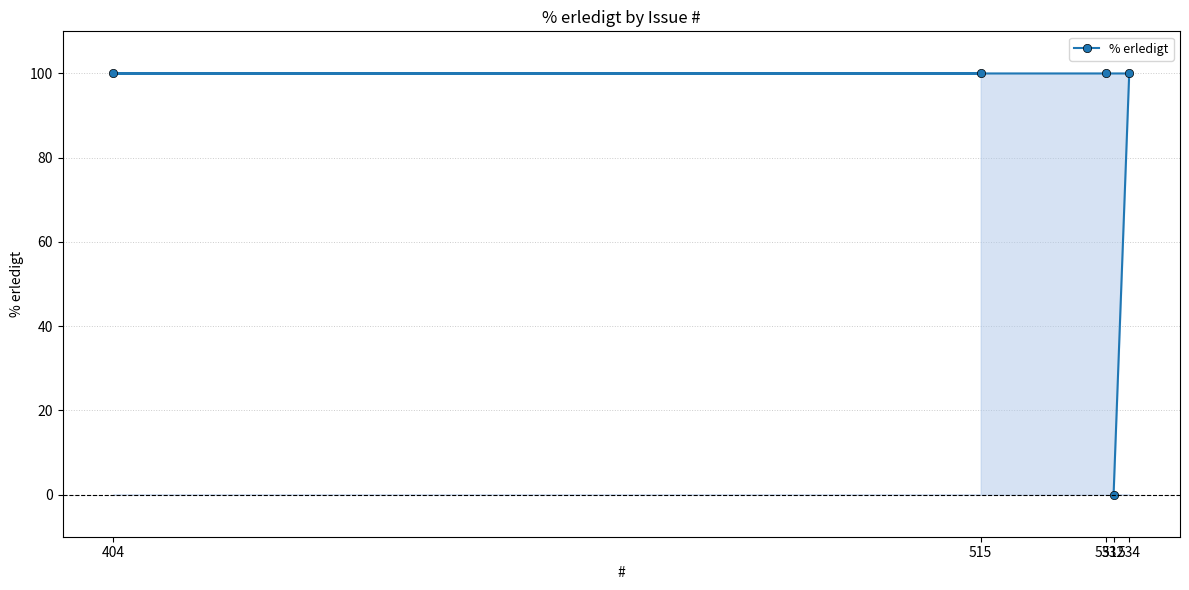

At which category does the chart reach its minimum across all series?

532